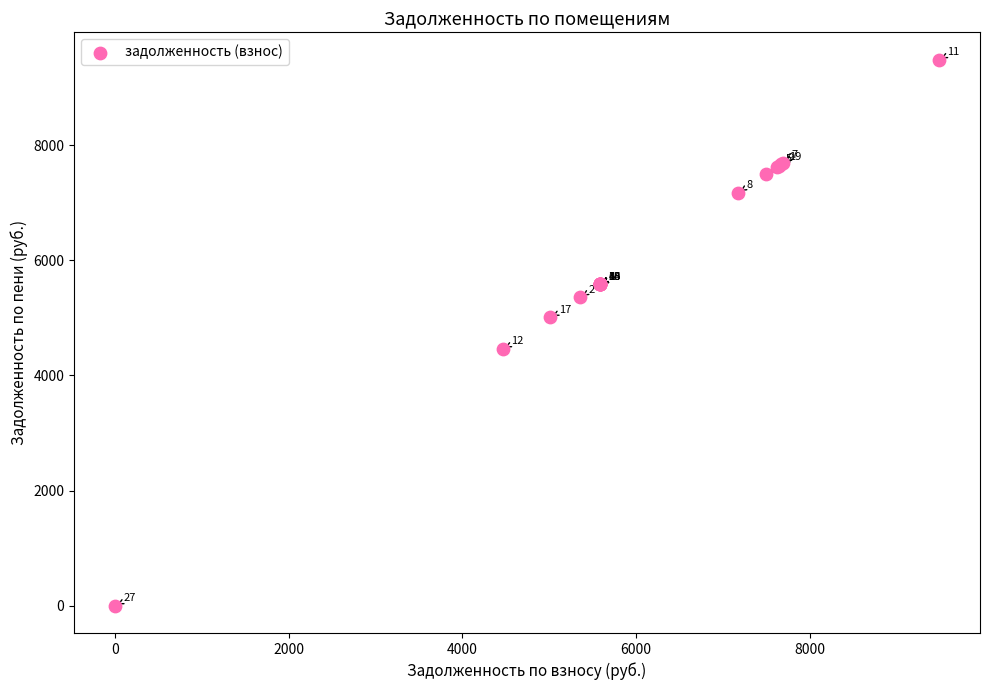

What Y value in the scatter plot is closest to 4743?

5010.8